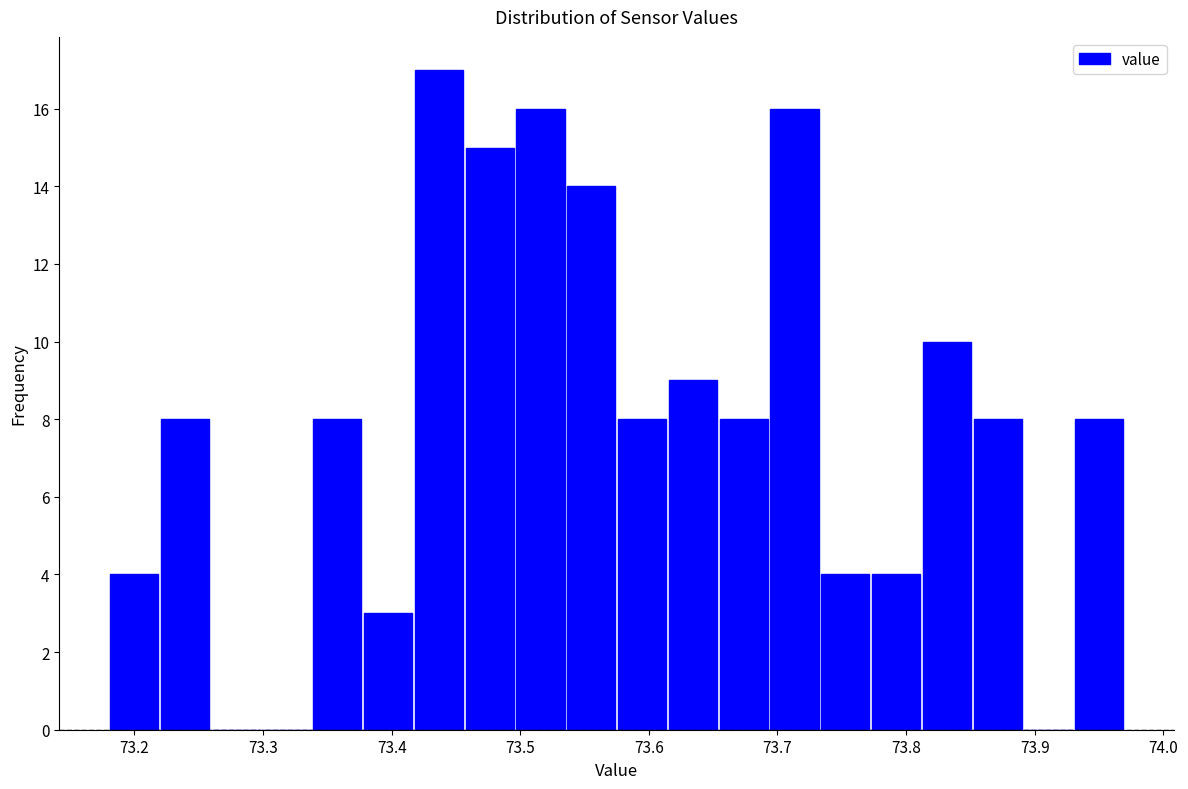

Around what value on the x-axis is the tallest bar? Give the approximate position of its centre, as read against the axis.

73.44